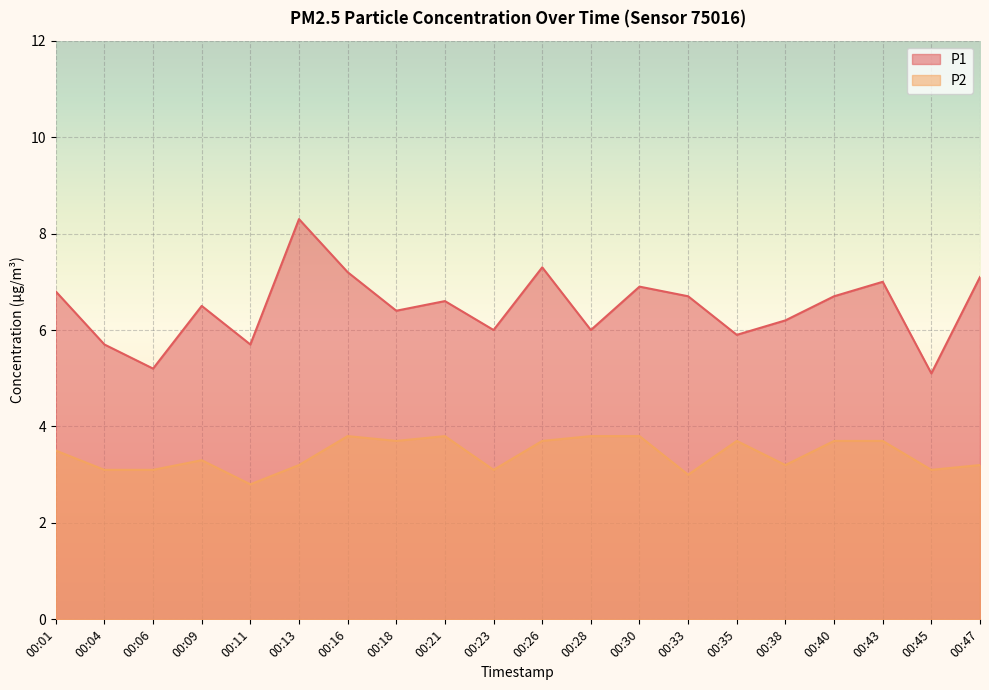

Does the chart display data point markers on the line(s)?

No